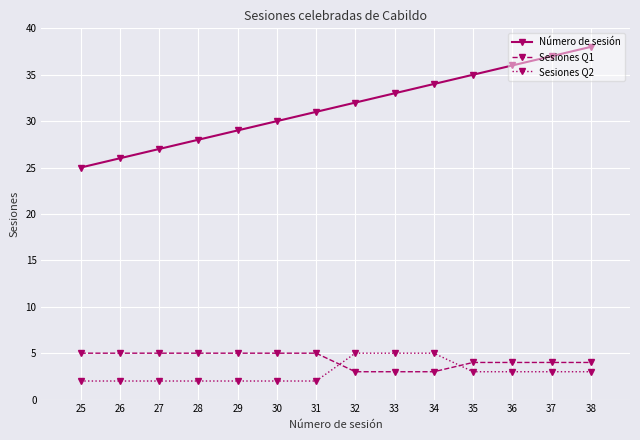

What is the difference between the maximum and second lowest values in the Número de sesión series?

12